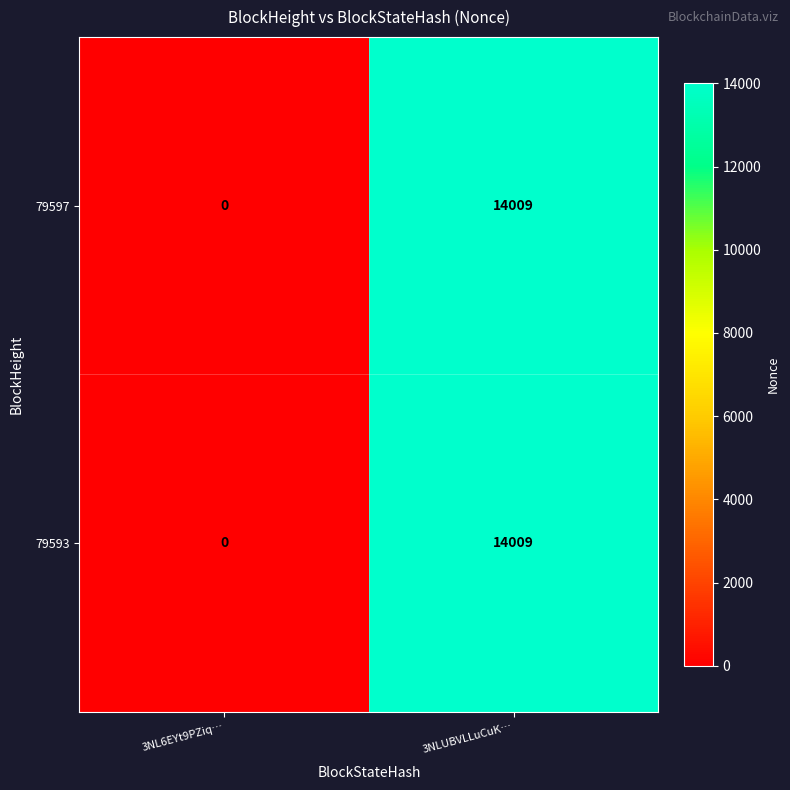

List the labels in order of 79597 value, smallest first.

3NL6EYt9PZiq…, 3NLUBVLLuCuK…